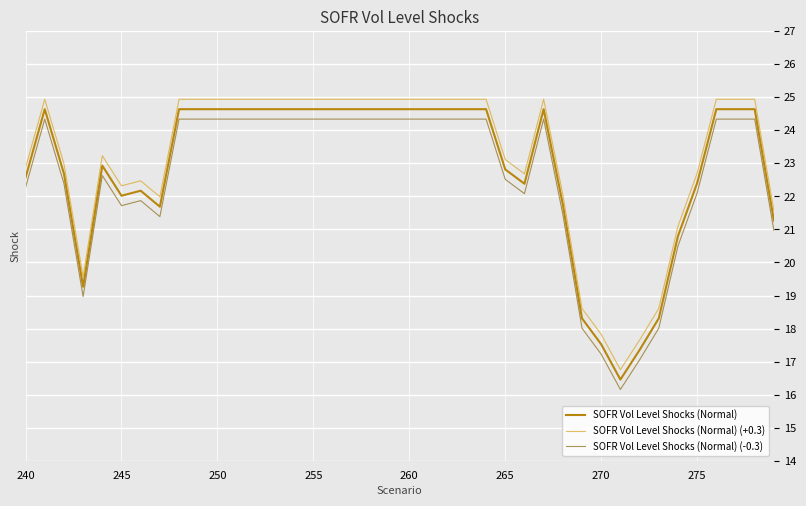

True or false: SOFR Vol Level Shocks (Normal) and SOFR Vol Level Shocks (Normal) (-0.3) cross at least once.

False